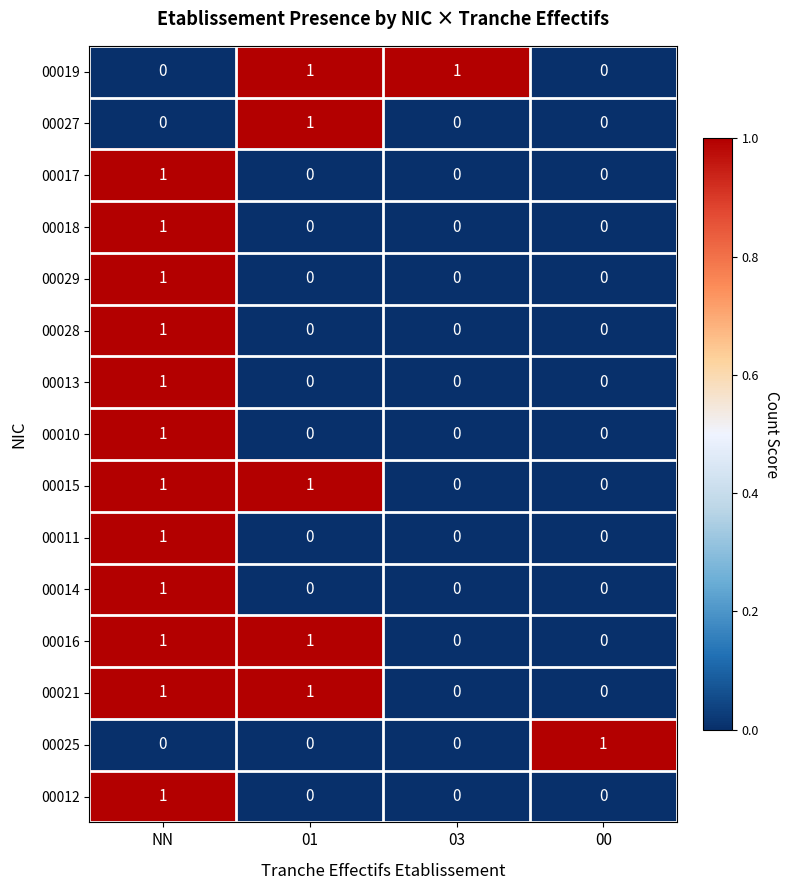

Is it true that 00025 equals -1 at NN?

False